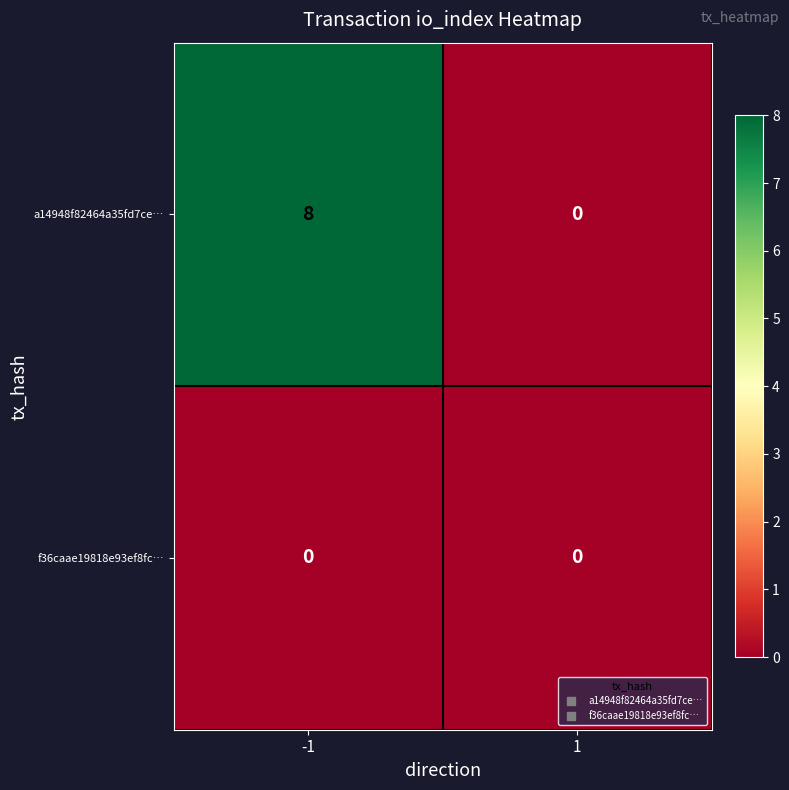

Rank the series by their maximum value, from lowest to highest.

f36caae19818e93ef8fc…, a14948f82464a35fd7ce…